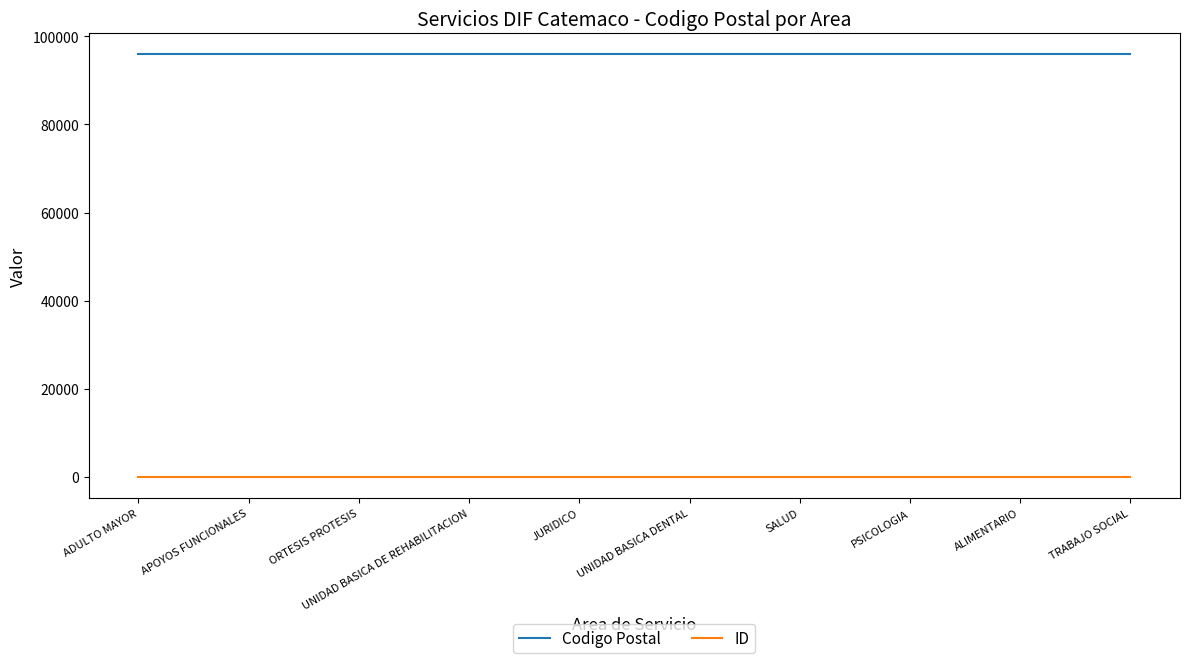

How many distinct data groups are displayed?

2